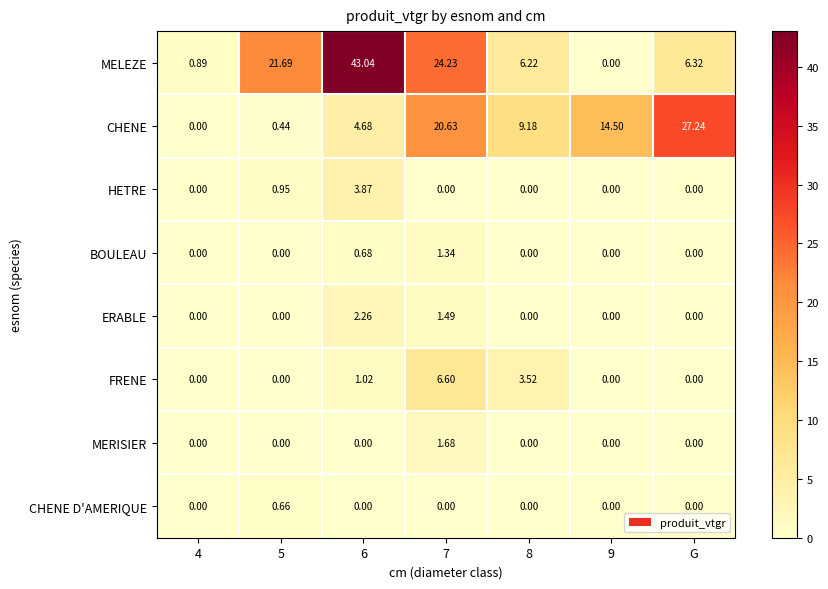

Rank the series by their maximum value, from highest to lowest.

MELEZE, CHENE, FRENE, HETRE, ERABLE, MERISIER, BOULEAU, CHENE D'AMERIQUE